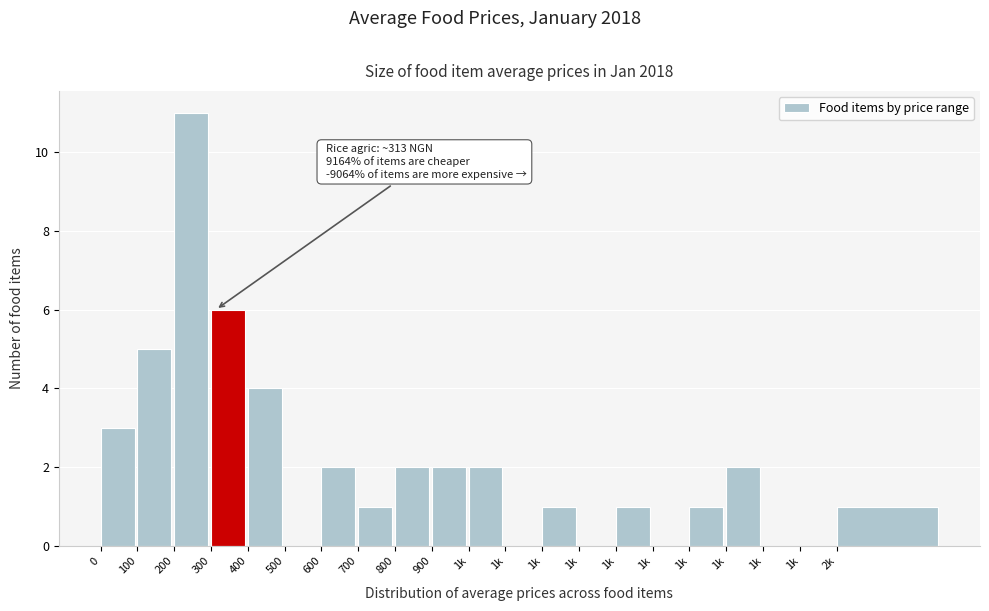

Count the number of data series in this chart.

1